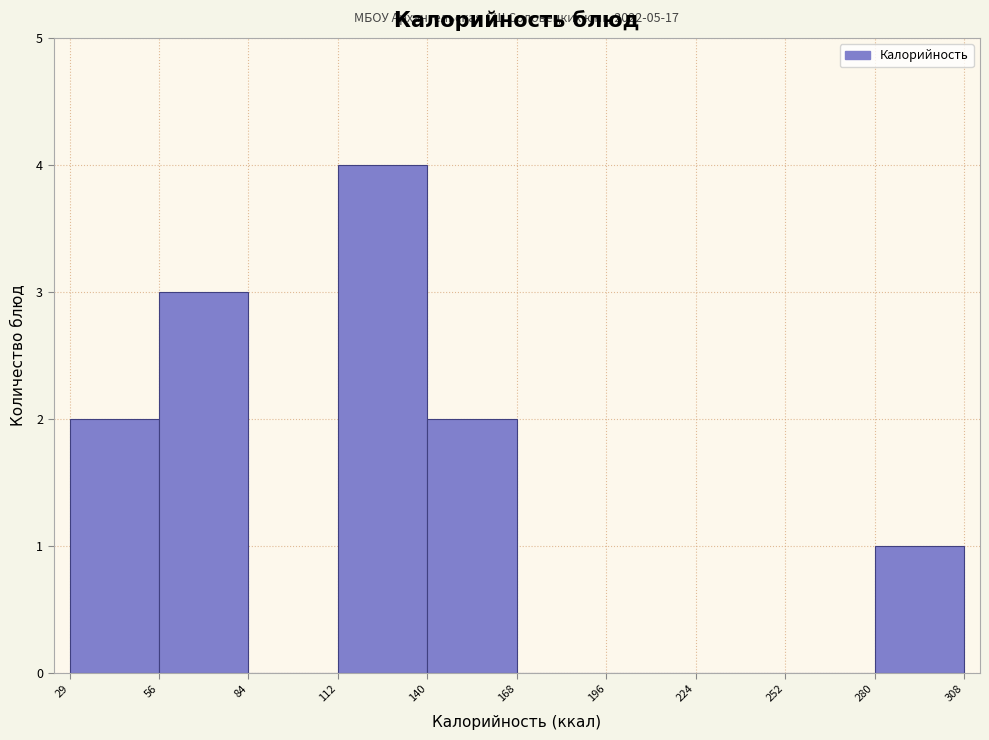

Over which range of the x-axis is the bar tallest?

112 to 140